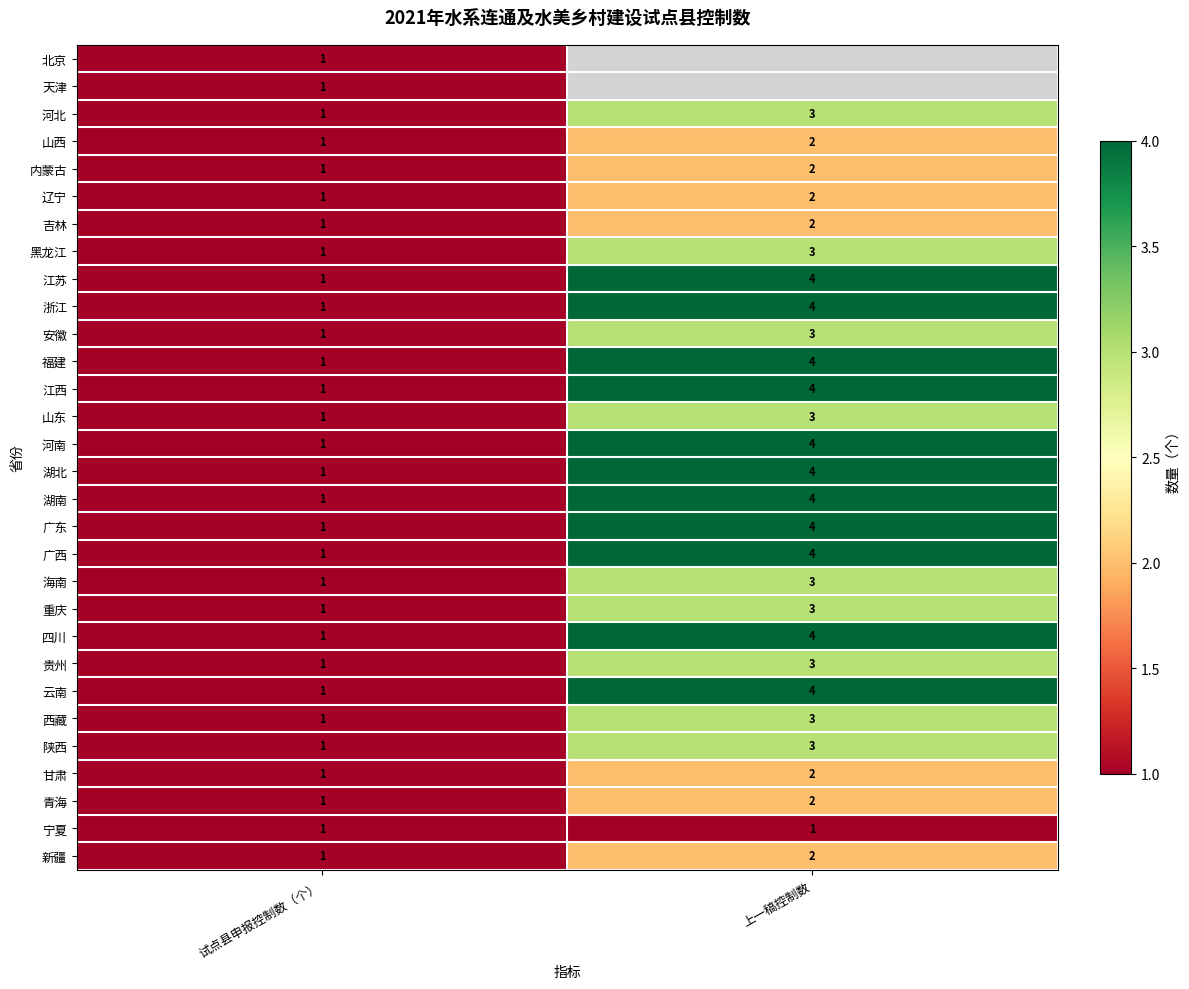

List the labels in order of 江苏 value, largest first.

上一稿控制数, 试点县申报控制数（个）